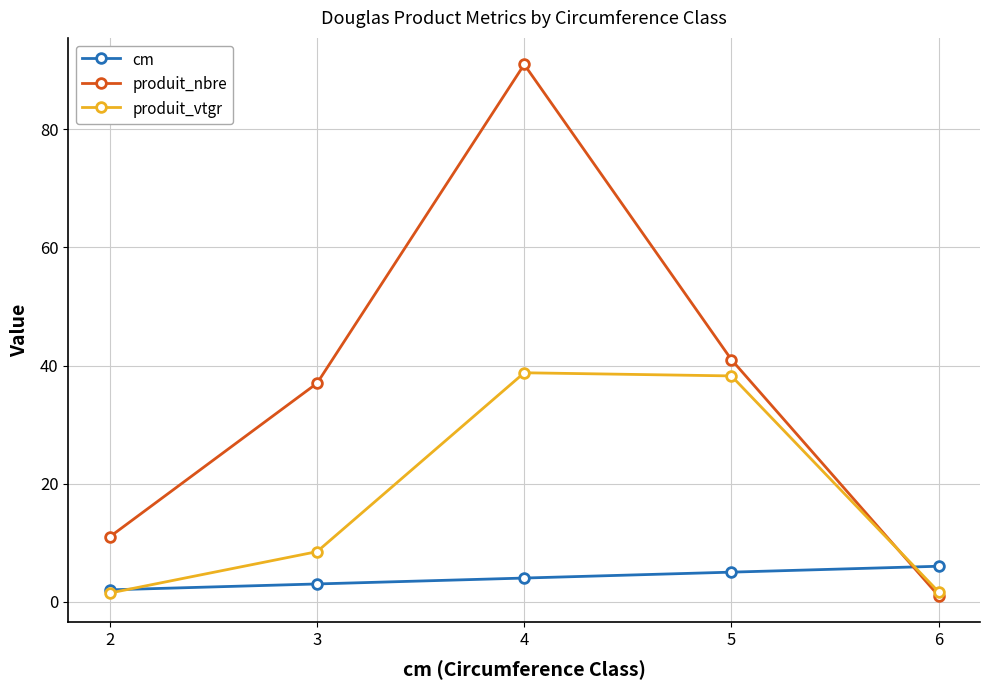

The value of produit_nbre at 2 is 11.0. True or false?

True